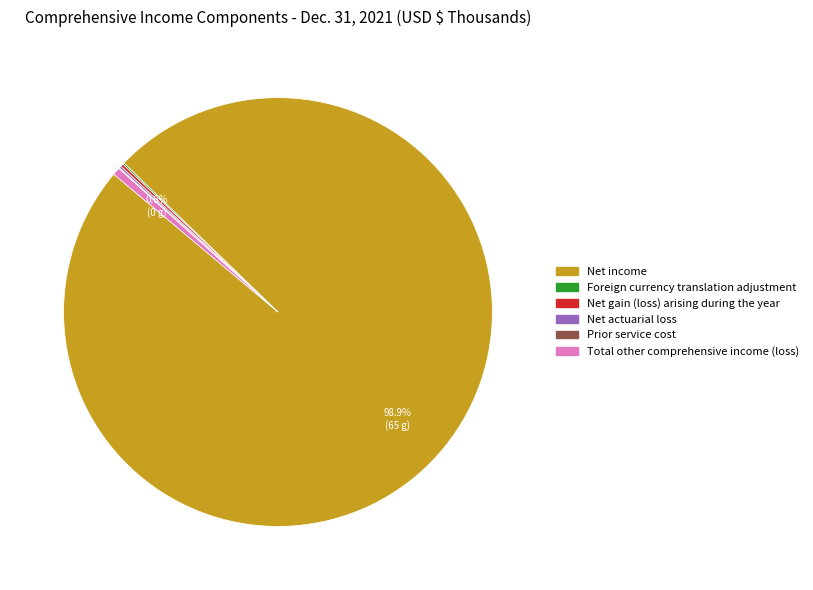

Is there a majority slice in this chart?

Yes